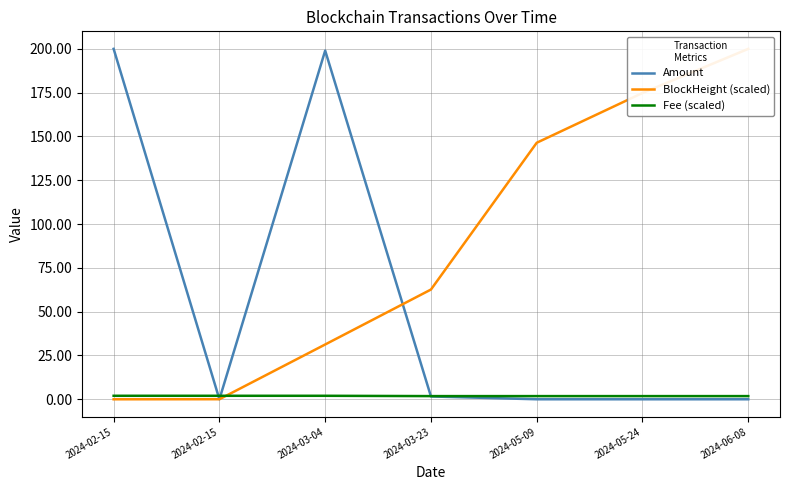

Between which two adjacent categories do Amount and Fee (scaled) first intersect?

2024-02-15 and 2024-02-15